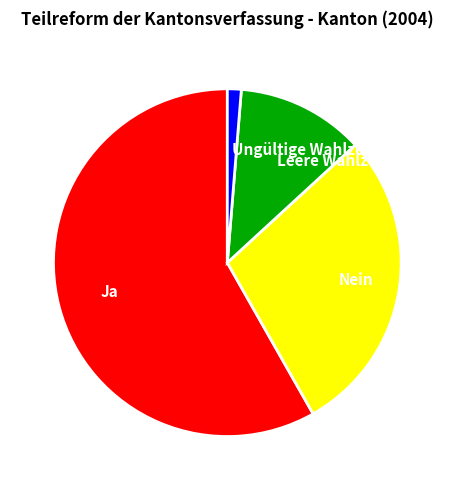

What is the smallest slice in the pie chart?

Ungültige Wahlzettel